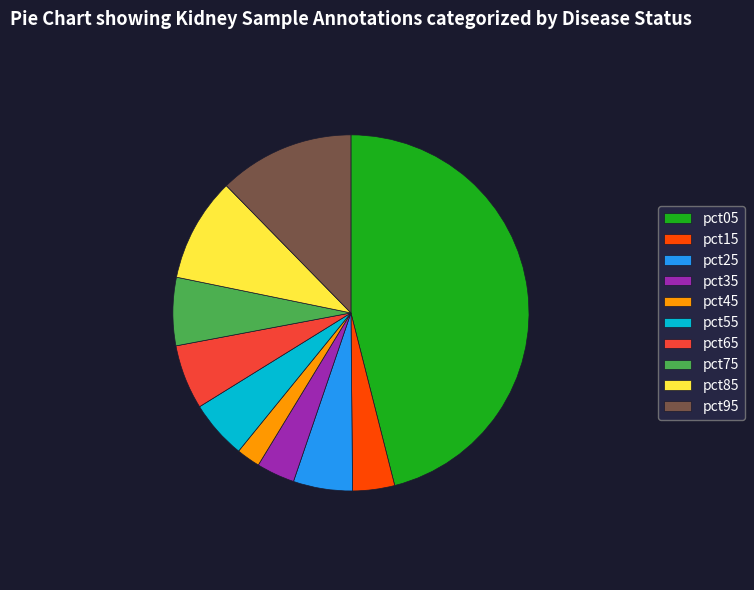

Combined, do pct35 and pct95 account for over 50%?

No